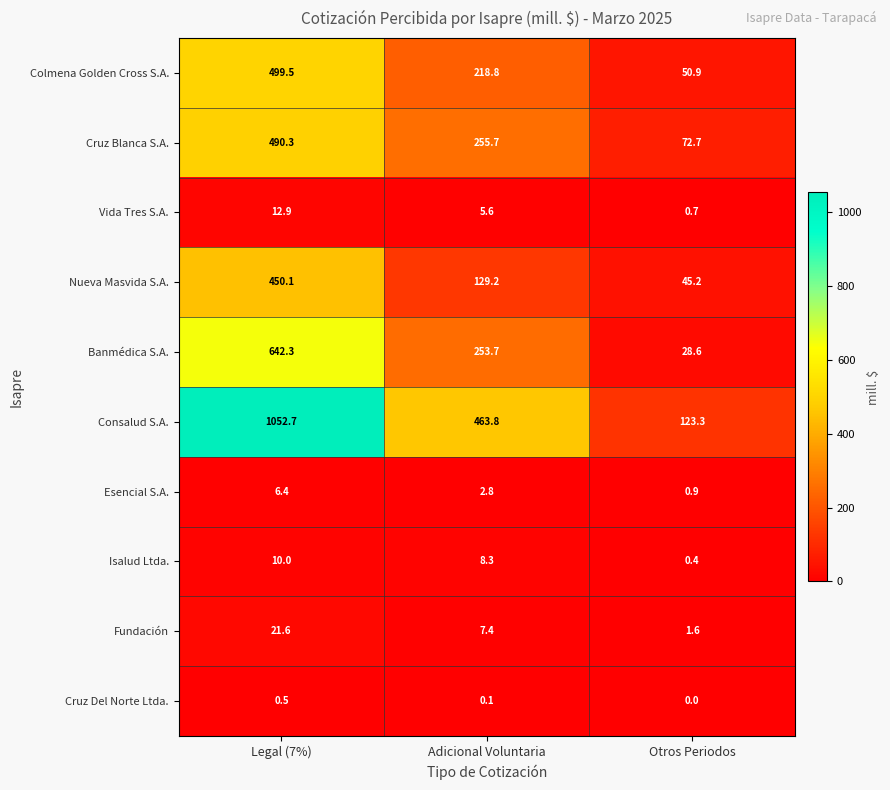

What is the highest value of the Colmena Golden Cross S.A. series?

499.5